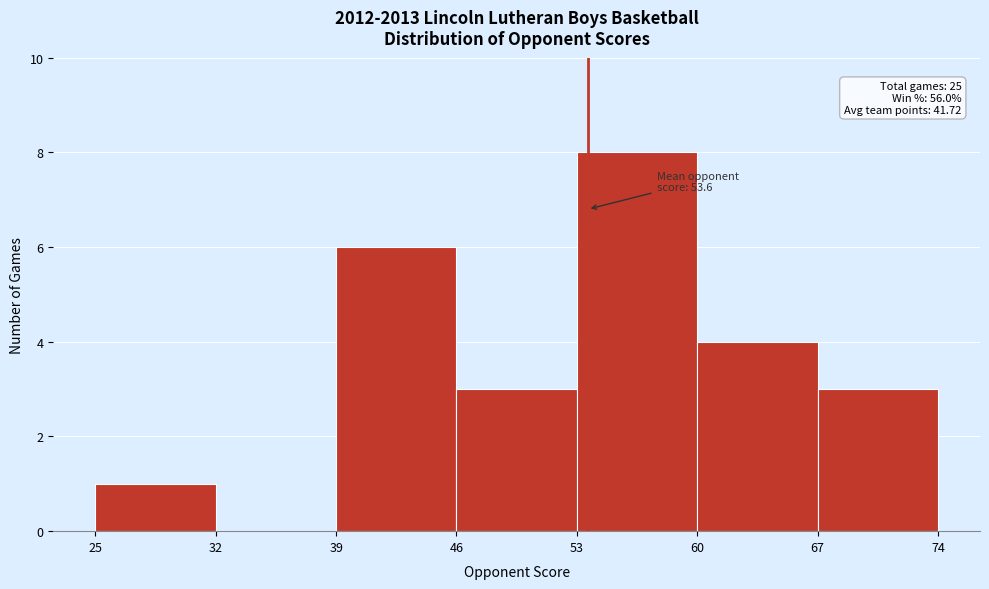

Which range on the x-axis has the tallest bar?

53 to 60